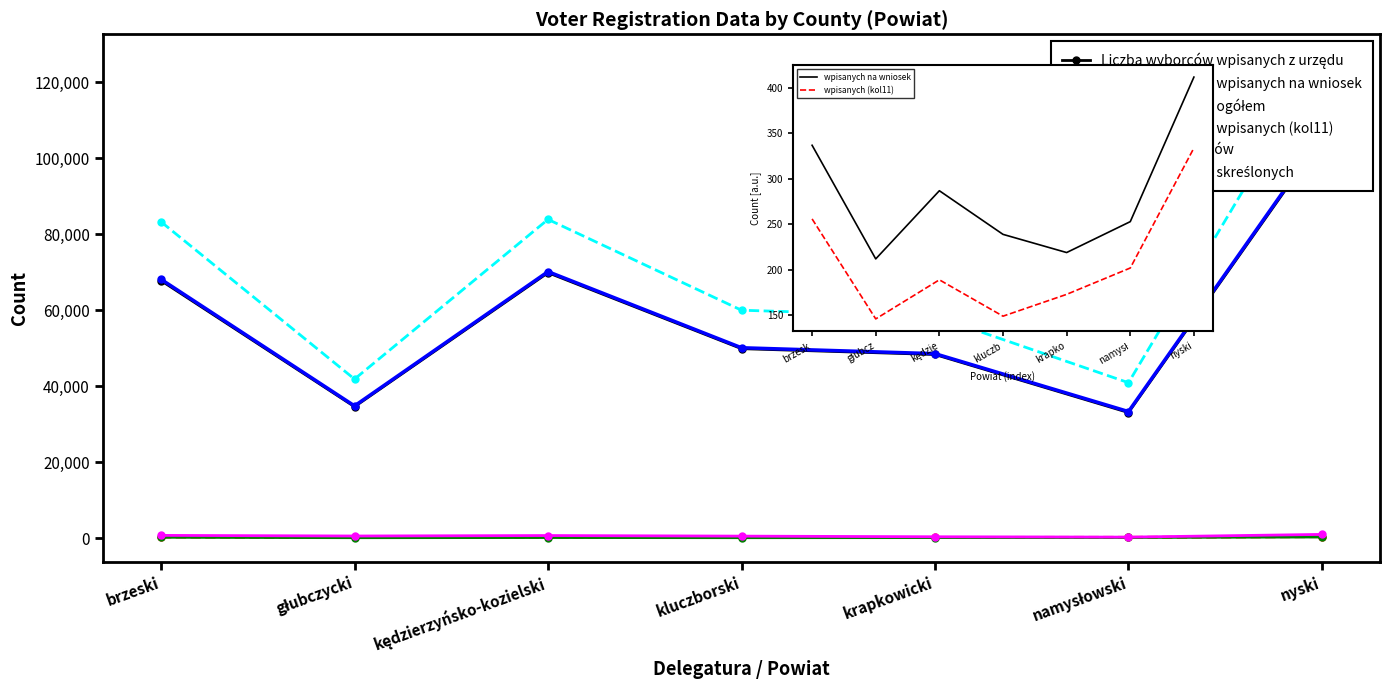

How many lines are shown in the chart?

6